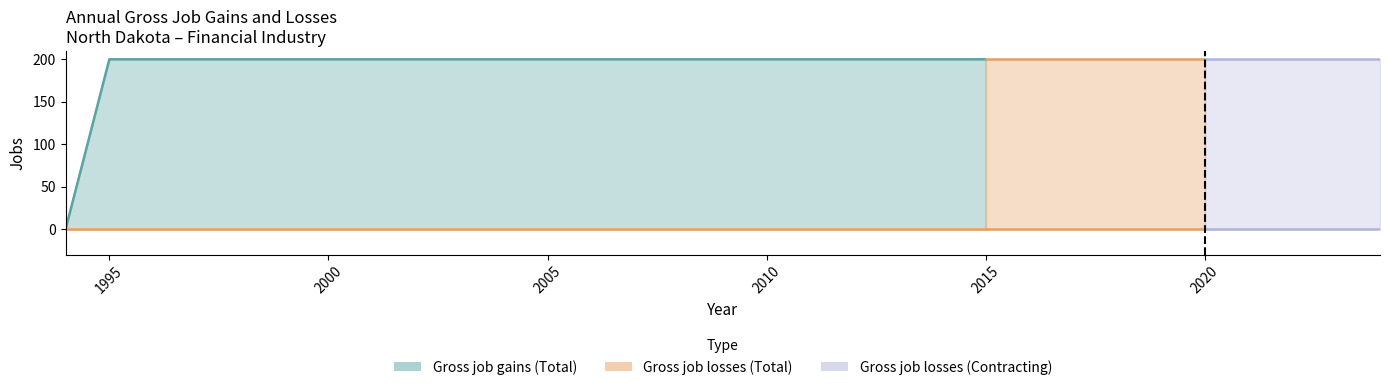

Reading left to right, extract all data points from this chart.

Gross job gains (Total): 0	200	200	200	200	200	200	200	200	200	200	200	200	200	200	200	200	200	200	200	200	200	200	200	200	200	200	200	200	200	200
Gross job losses (Total): 0	0	0	0	0	0	0	0	0	0	0	0	0	0	0	0	0	0	0	0	0	0	0	0	0	0	0	0	0	0	0
Gross job losses (Contracting): 0	0	0	0	0	0	0	0	0	0	0	0	0	0	0	0	0	0	0	0	0	0	0	0	0	0	0	0	0	0	0